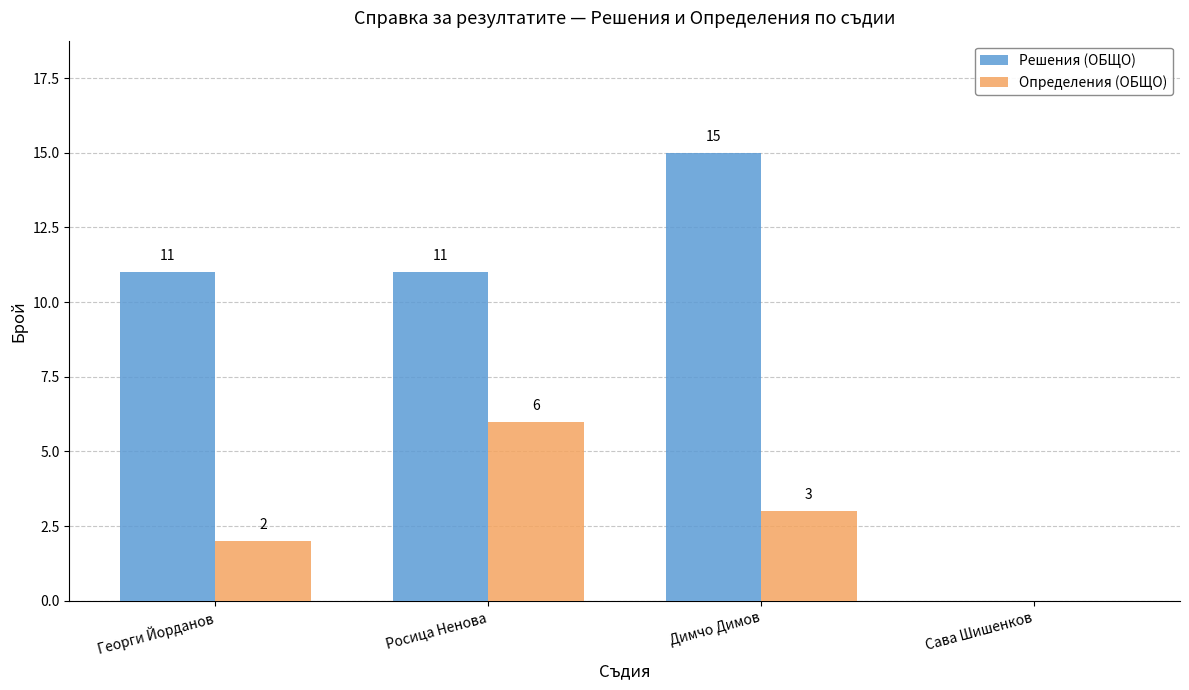

Where does the Определения (ОБЩО) series first go above 3?

Росица Ненова